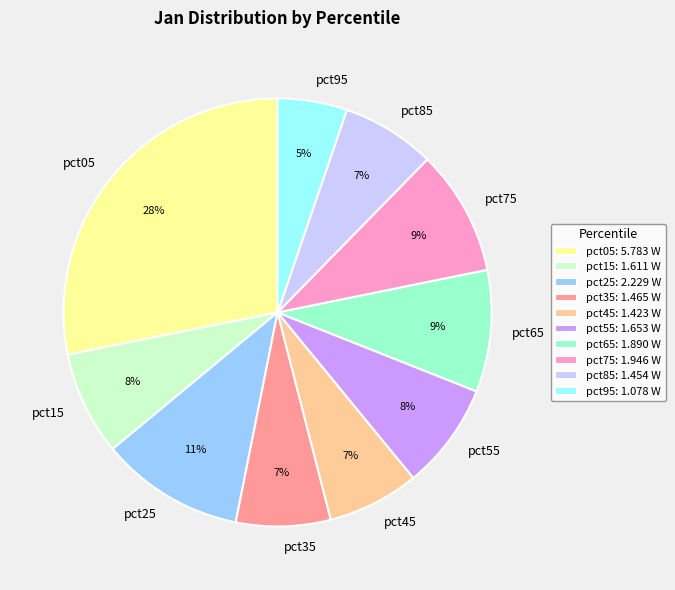

To the nearest percent, what percentage of the pie is pct65?

9%